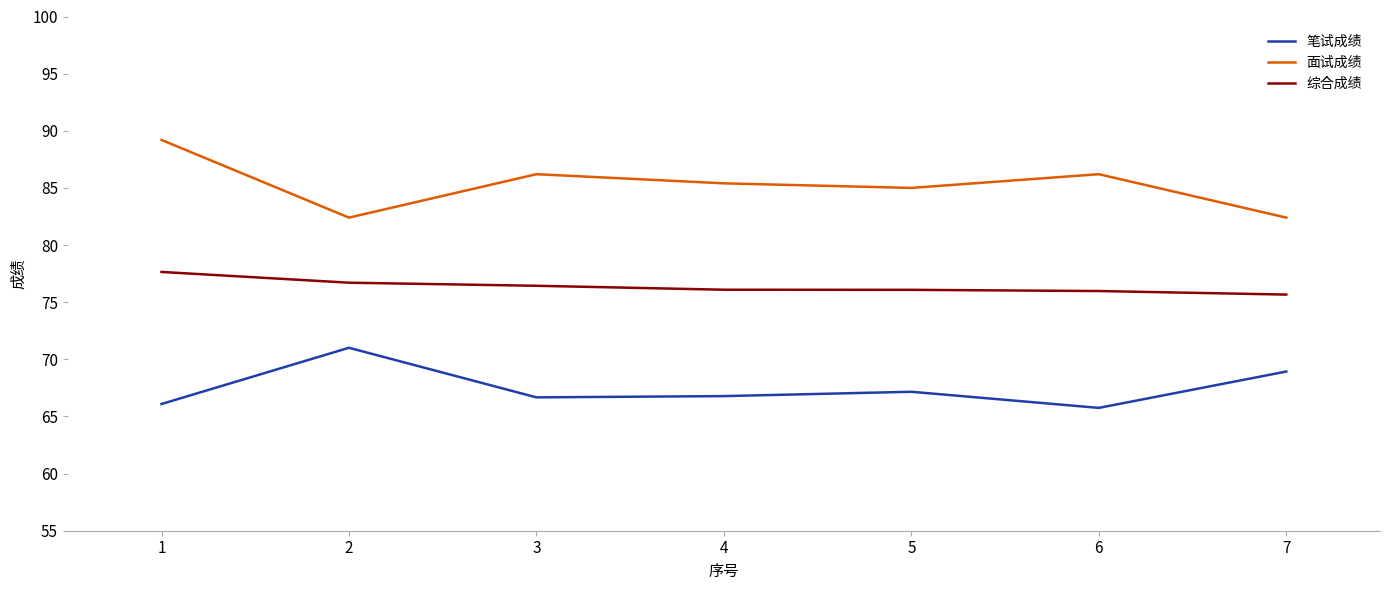

What is the approximate value of 面试成绩 at 2?

82.4